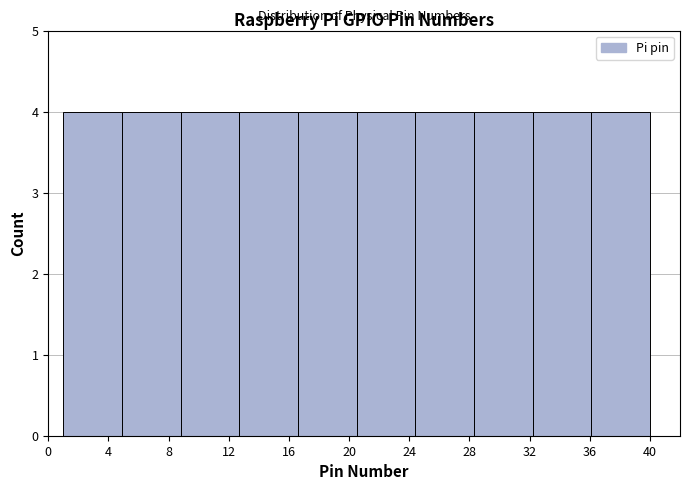

Reading left to right, list every bar in this chart as the range it spans on the x-axis followed by its height. Neither the bar edges nor the heights are printed on the chart, so give them approximately, as read against the axes.

1.0 to 4.9: 4
4.9 to 8.8: 4
8.8 to 12.7: 4
12.7 to 16.6: 4
16.6 to 20.5: 4
20.5 to 24.4: 4
24.4 to 28.3: 4
28.3 to 32.2: 4
32.2 to 36.1: 4
36.1 to 40.0: 4